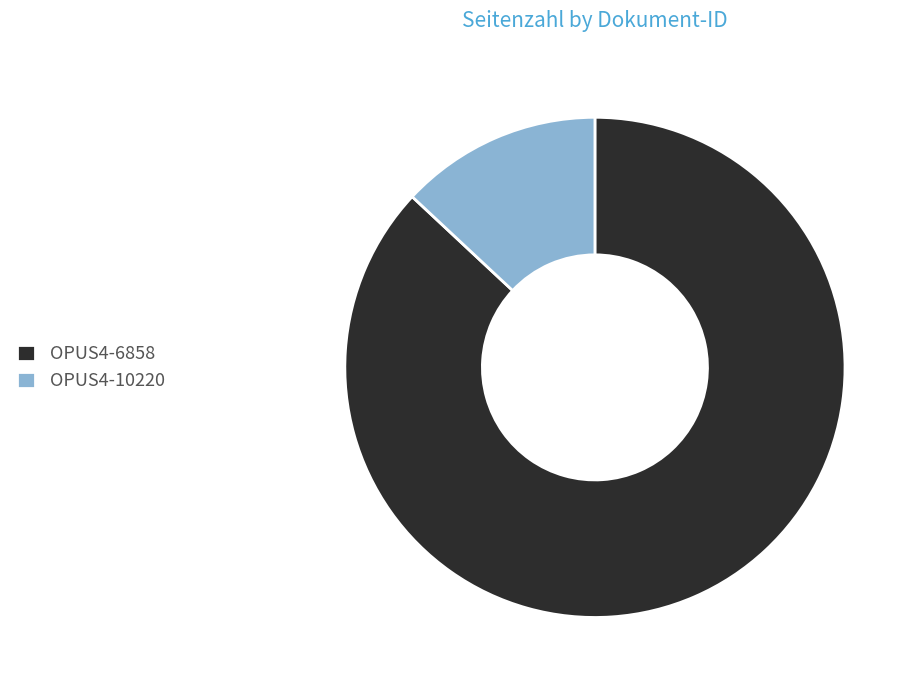

Which has a higher value, OPUS4-10220 or OPUS4-6858?

OPUS4-6858